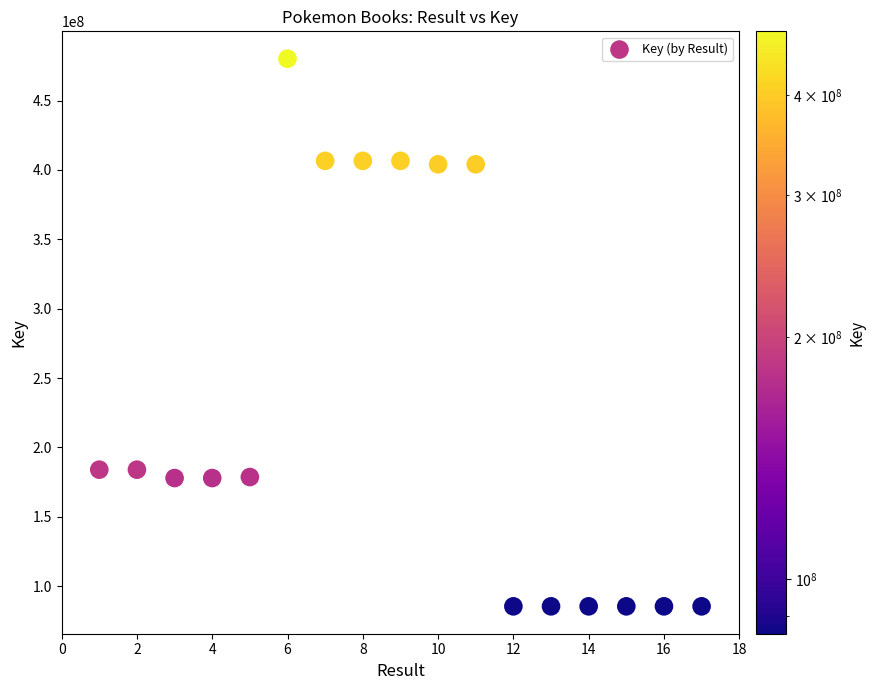

What is the range of Y values (max minus min)?

394794111